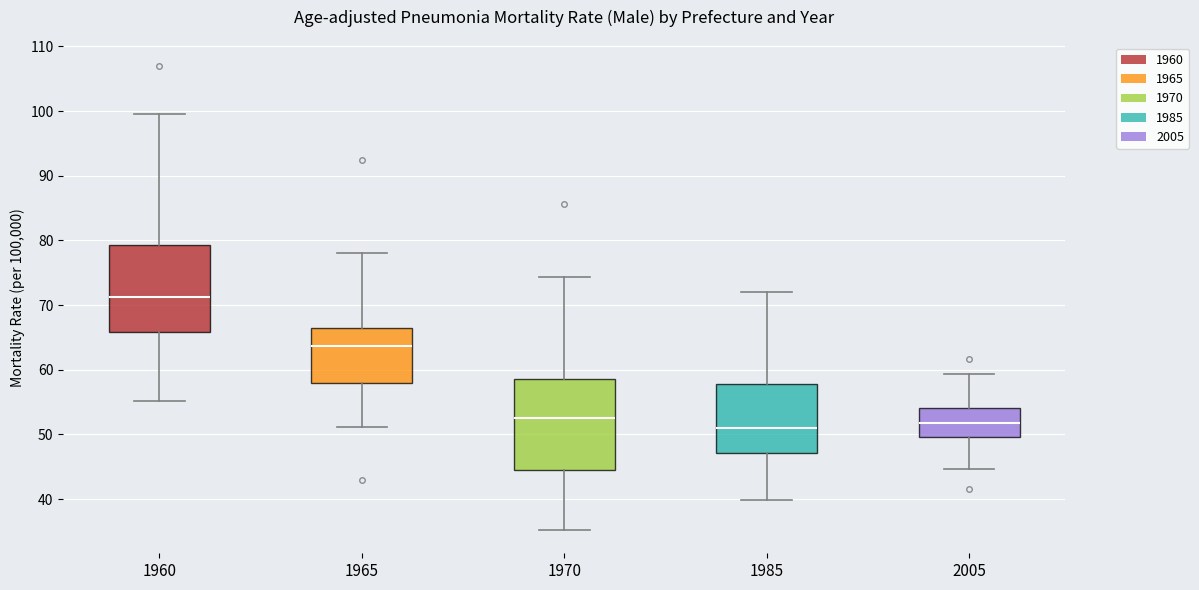

Which box has the highest median line?

1960